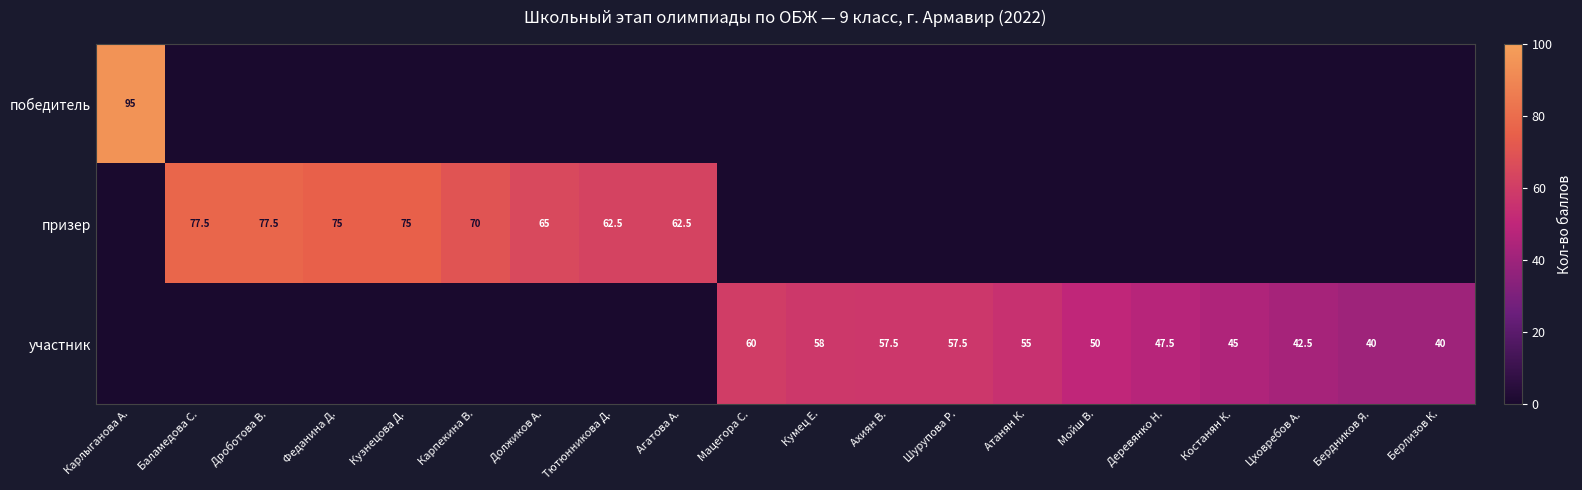

What is the sum of the участник values at Бердников Я. and Берлизов К.?

80.0